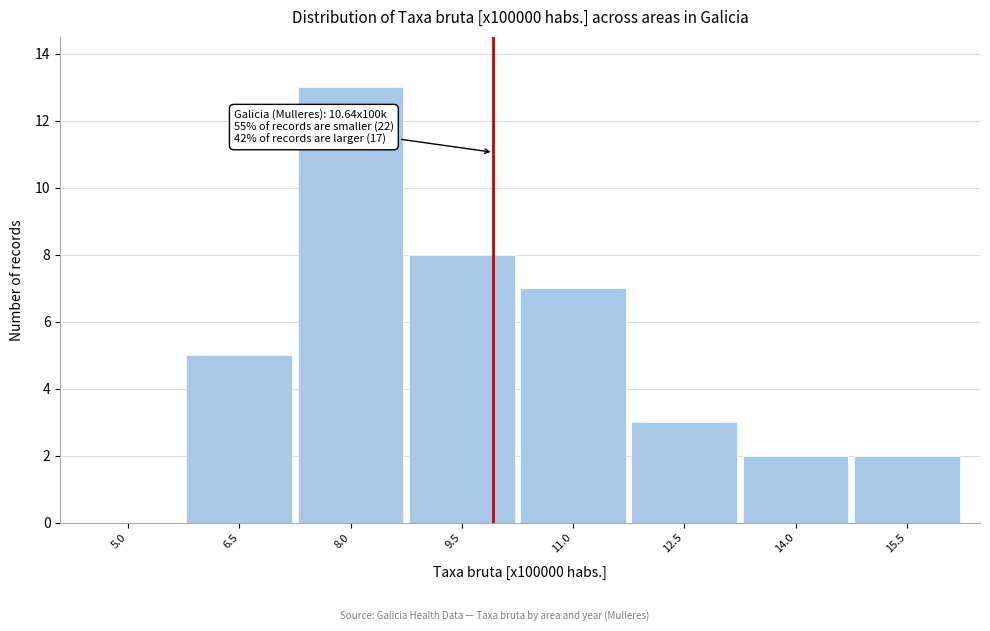

Reading left to right, transcribe all the data shown in this chart.

5.0=0	6.5=5	8.0=13	9.5=8	11.0=7	12.5=3	14.0=2	15.5=2